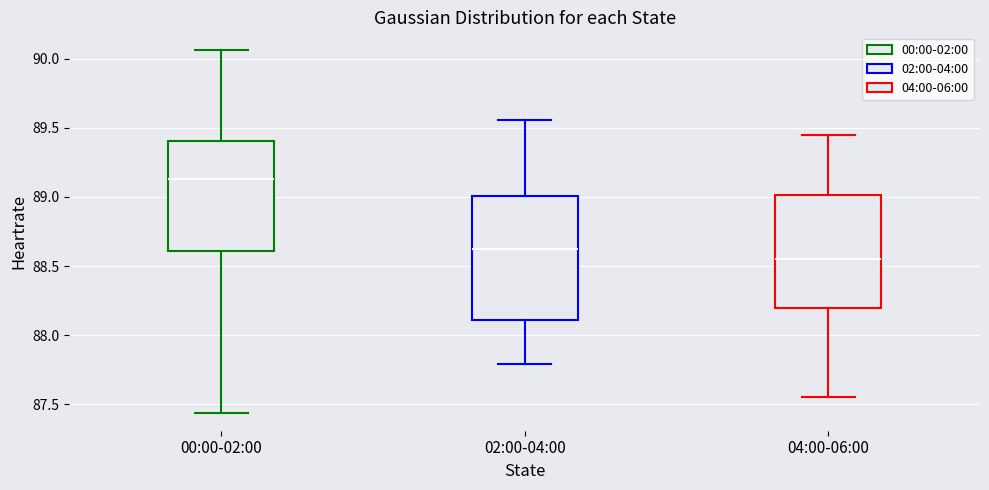

Which box is the tallest, from its lower edge to its upper edge?

02:00-04:00